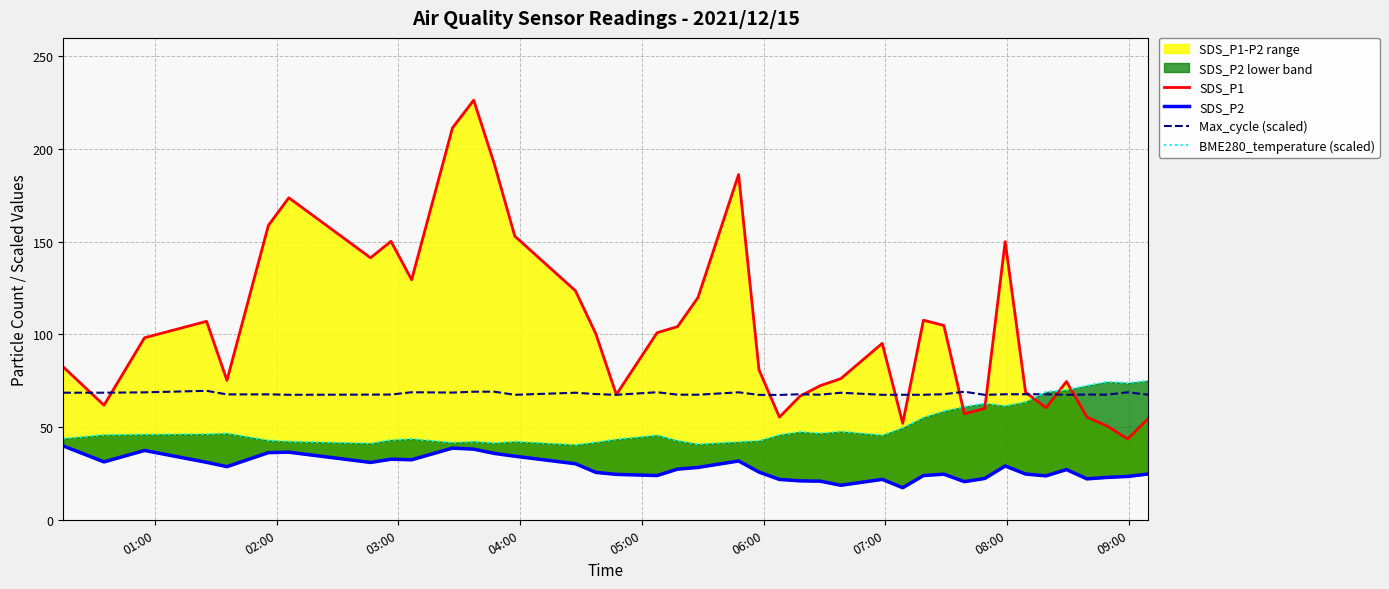

Which series has the widest spread of values?

SDS_P1